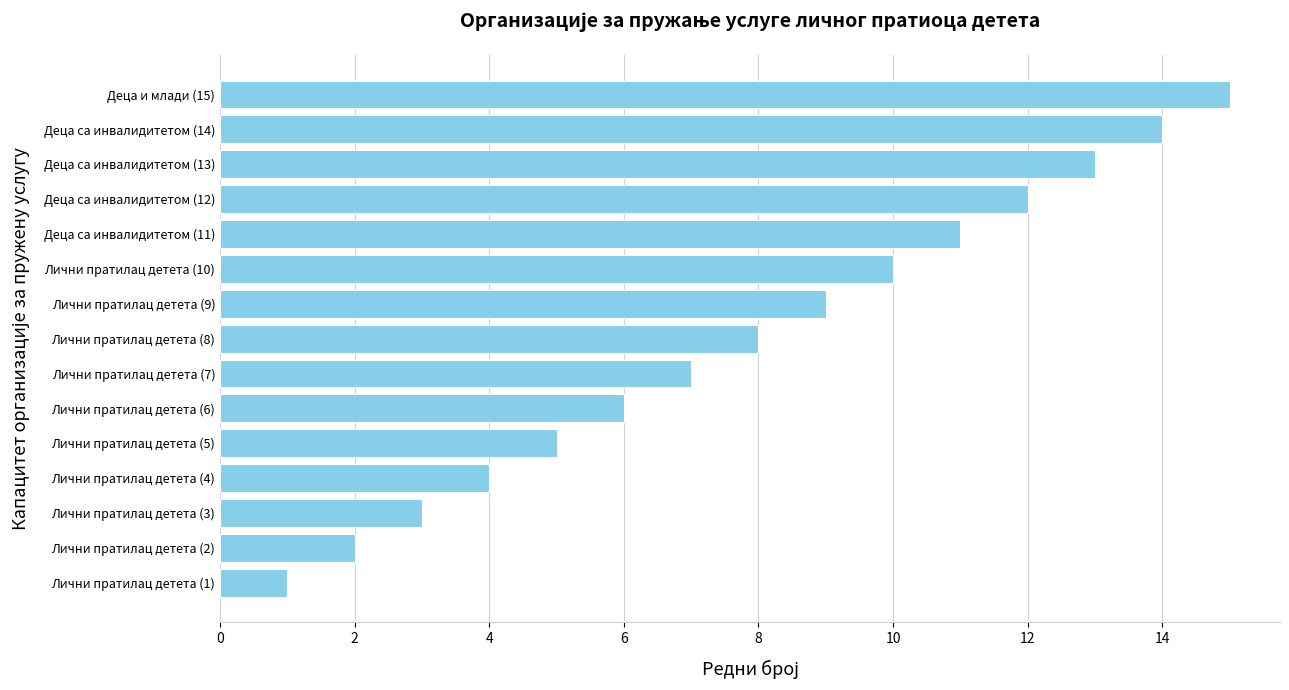

How many data points does each series have?

15